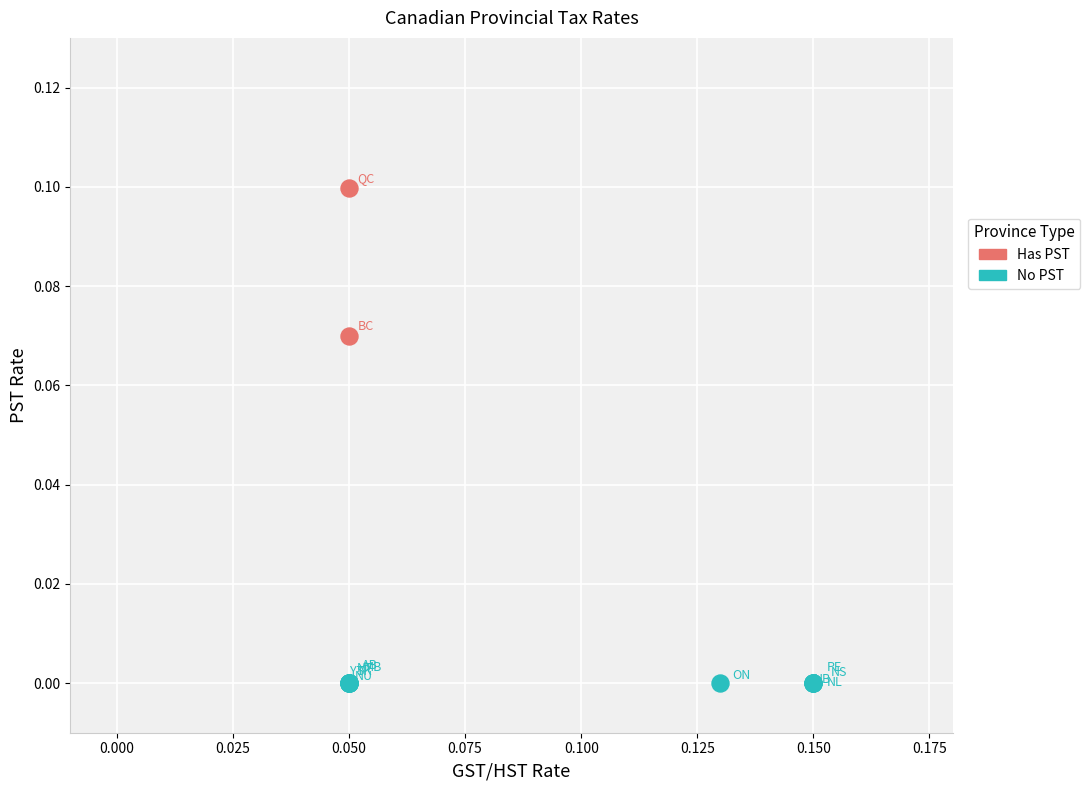

What are all the series names shown in the legend?

Has PST, No PST